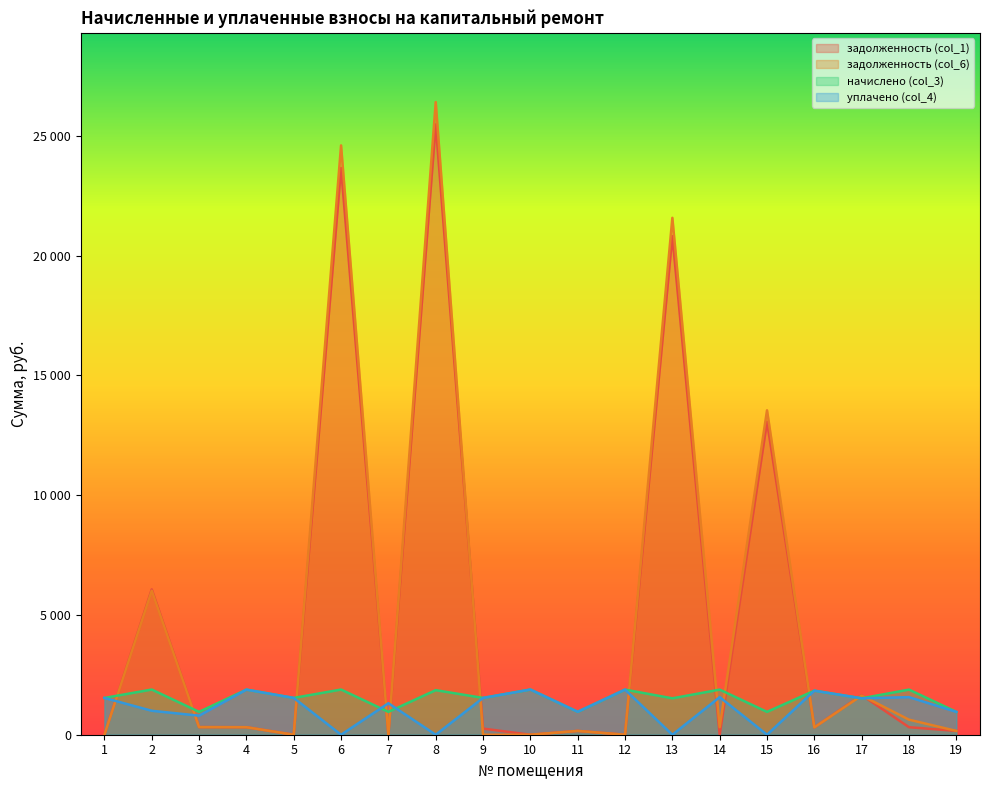

True or false: уплачено (col_4) and задолженность (col_6) cross at least once.

True